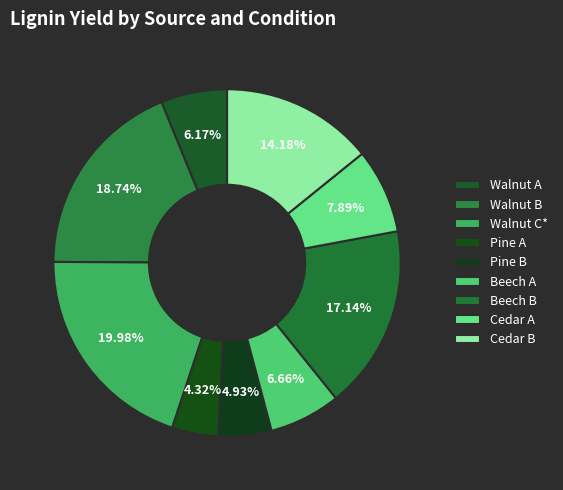

Count the number of slices in the pie.

9